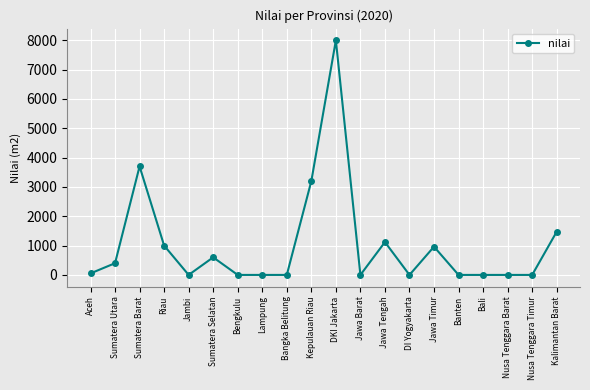

What is the change in value from Kepulauan Riau to DKI Jakarta?

+4800